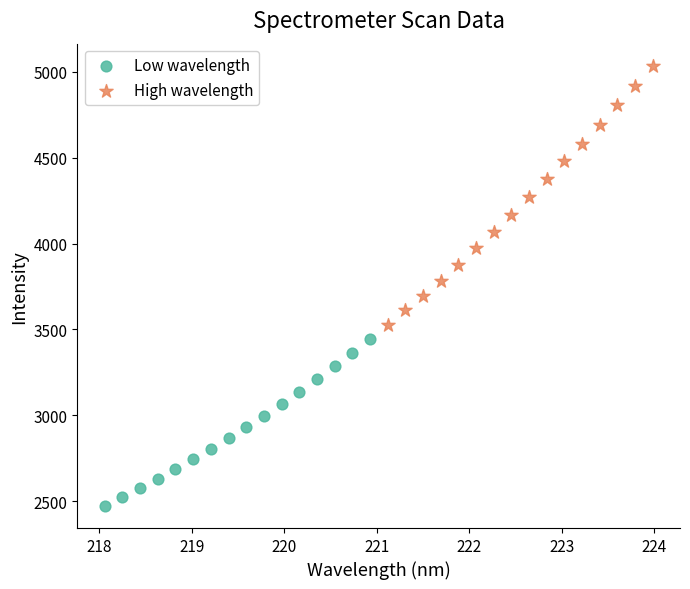

Which series contains the lowest Y value?

Low wavelength